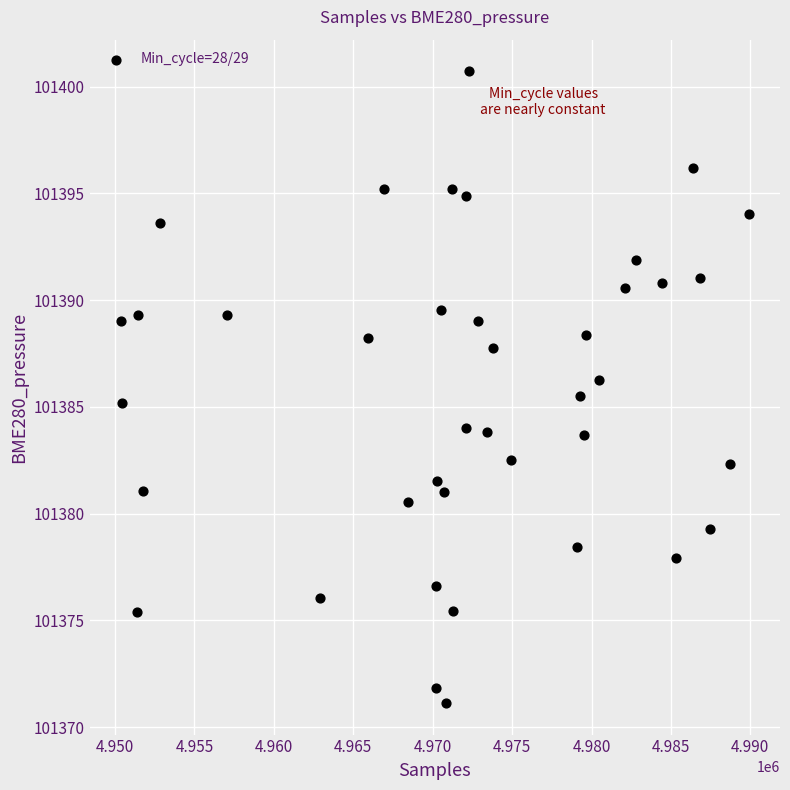

What is the range of Y values (max minus min)?

29.6